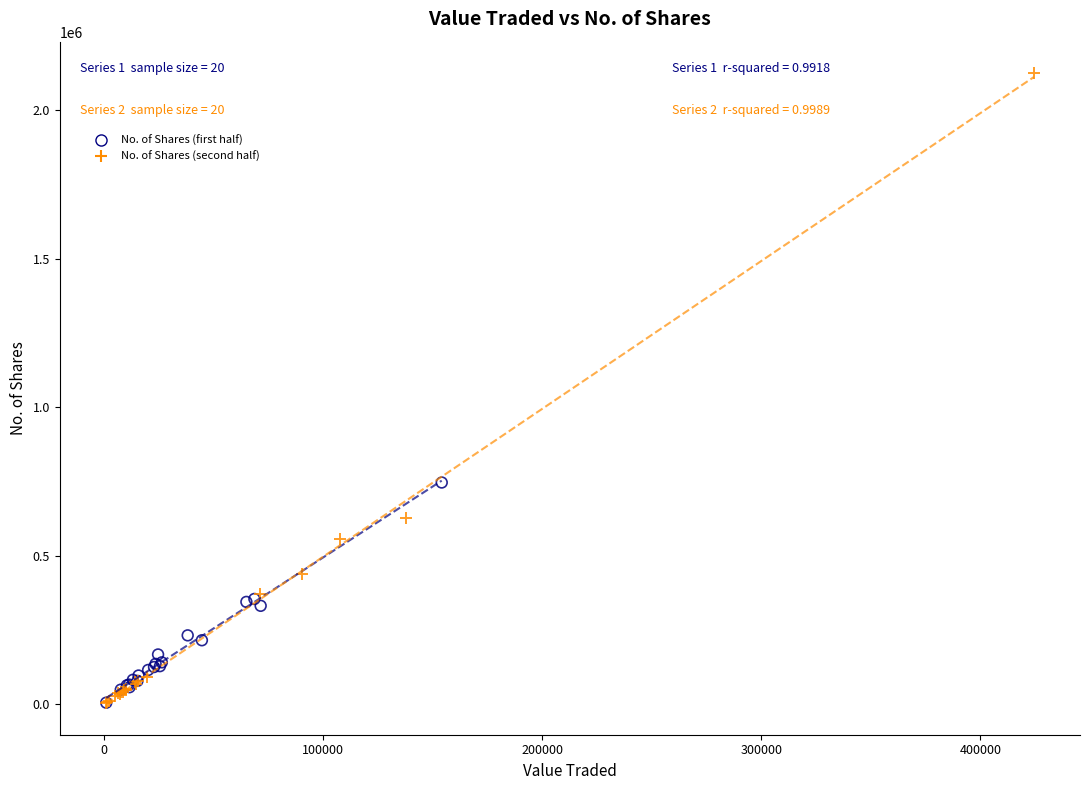

Which series has the largest Y range (max minus min)?

No. of Shares (second half)